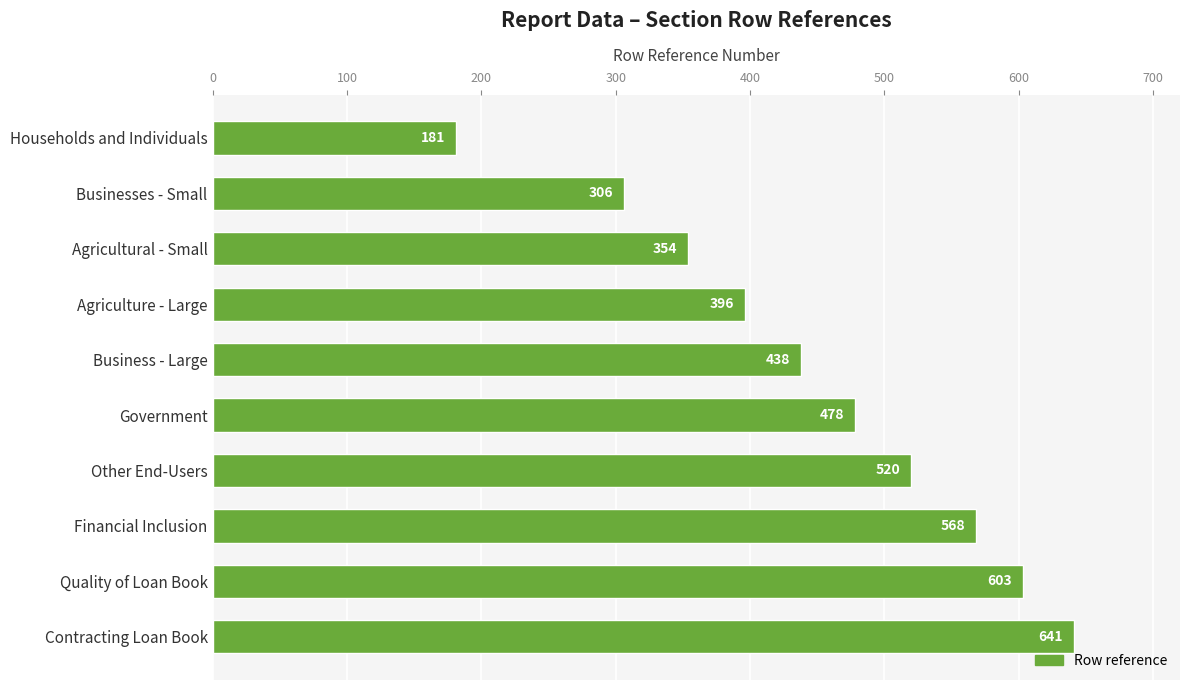

What is the label of the 2nd bar from the bottom?

Quality of Loan Book